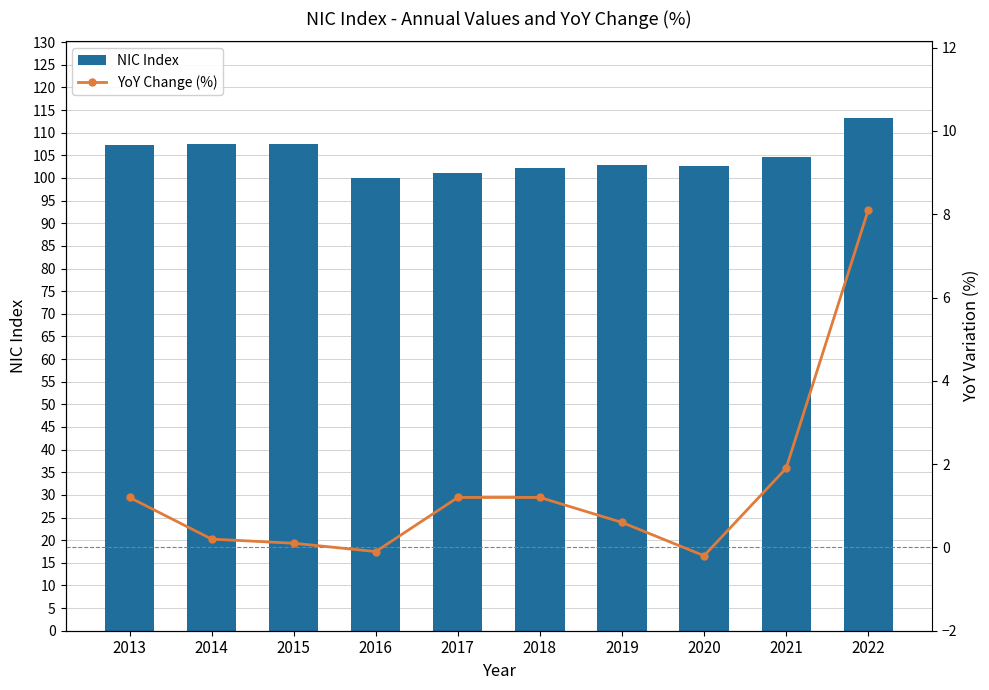

What is the sum of the NIC Index values at 2022 and 2021?

217.9